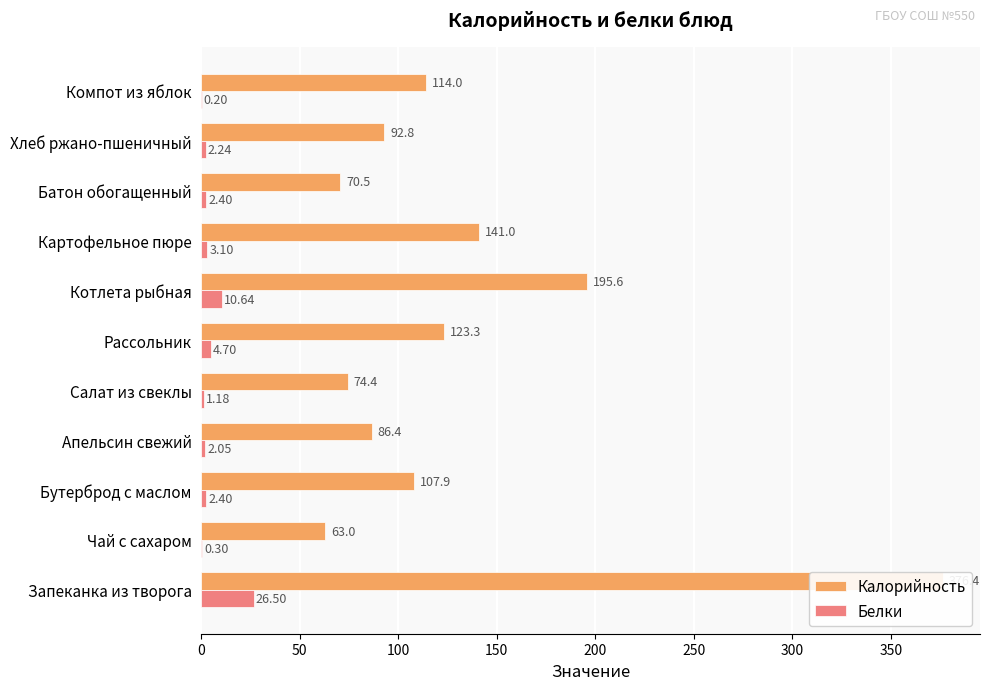

What are all the series names shown in the legend?

Калорийность, Белки